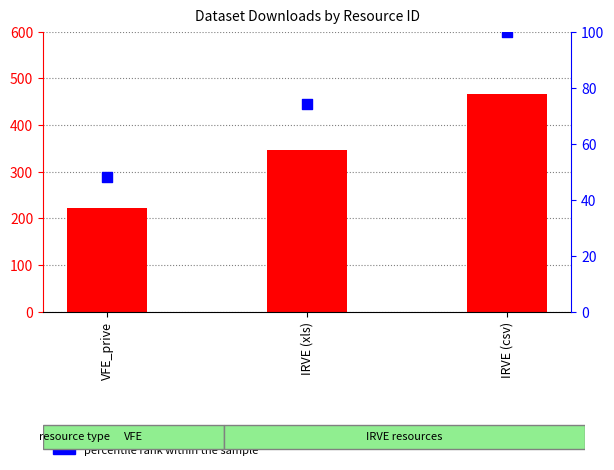

Which series has the widest spread of Y values?

downloads